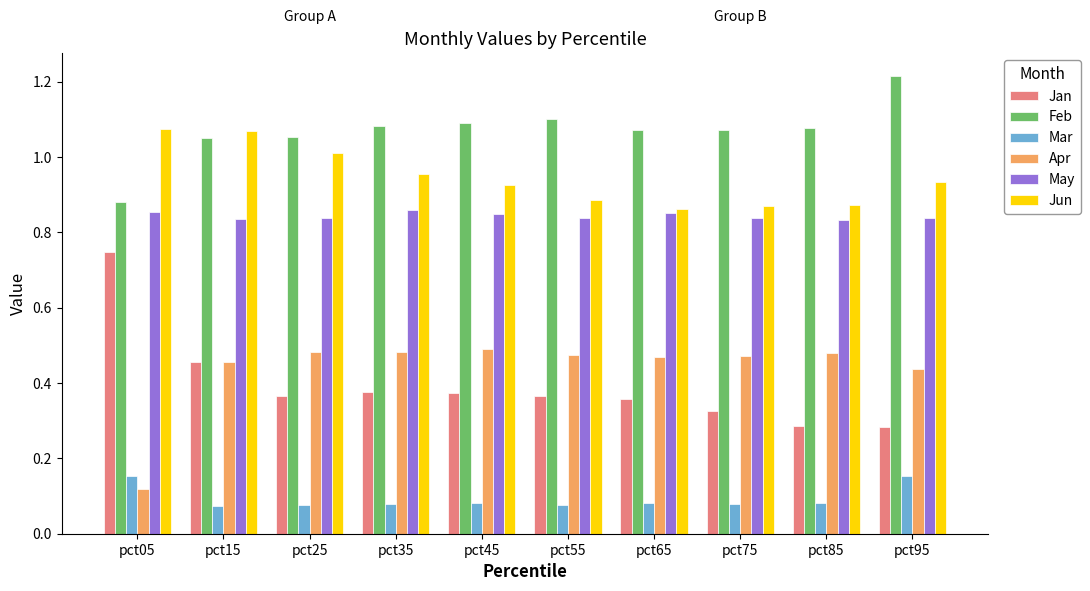

Between pct25 and pct35, which series saw the biggest shift?

Jun